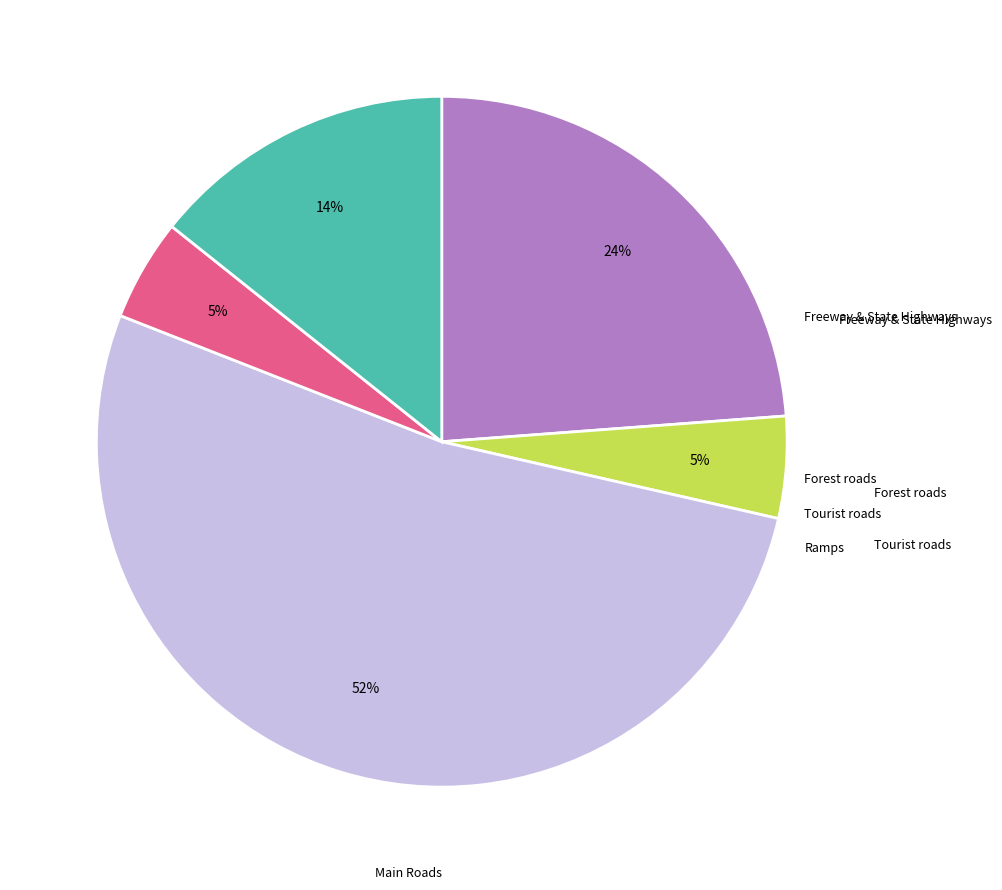

Does any single category account for the majority?

Yes